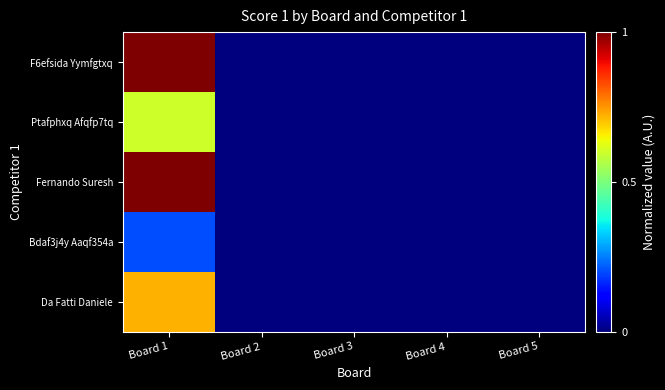

At how many categories does at least one series exceed 13?

1